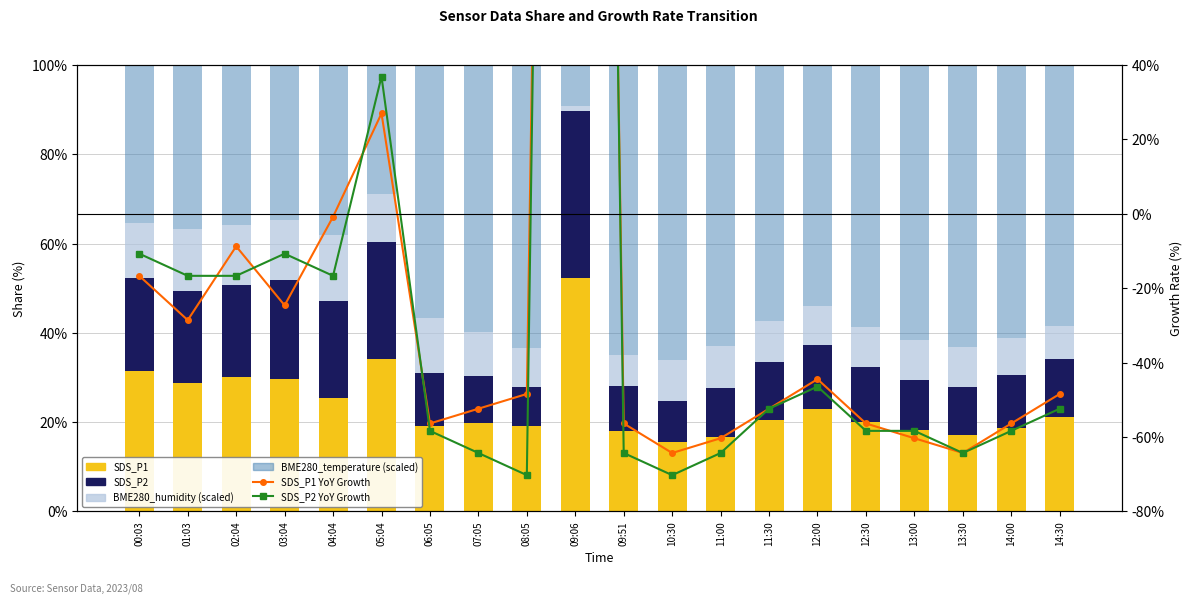

How many groups of bars are there?

20